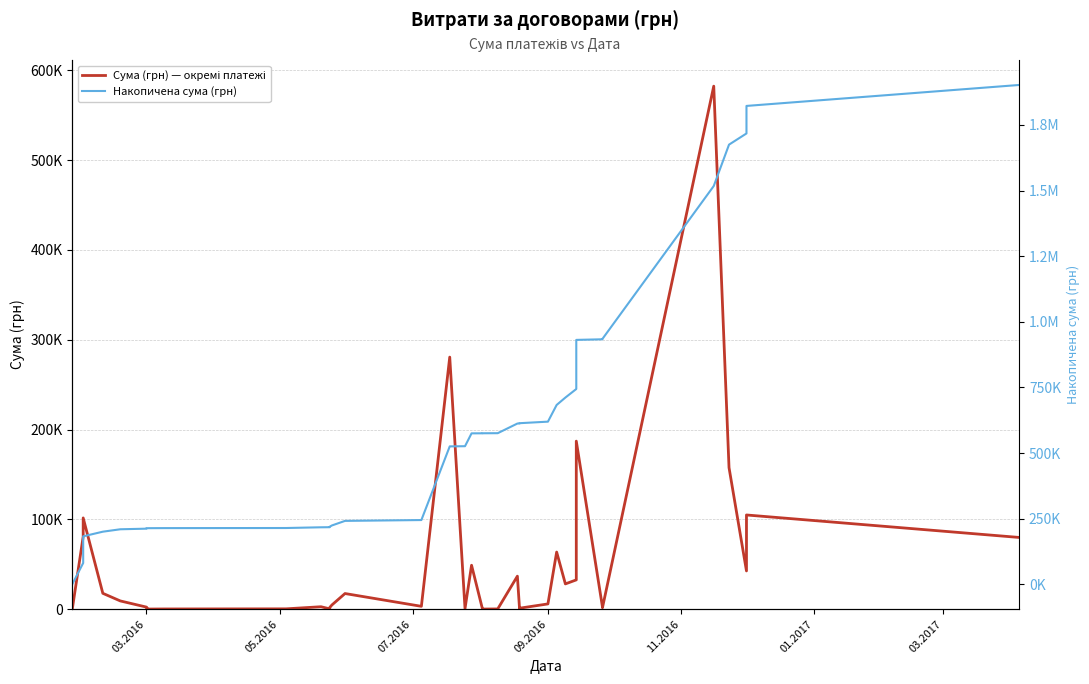

True or false: Накопичена сума (грн) has more than 1 interior local peaks.

False